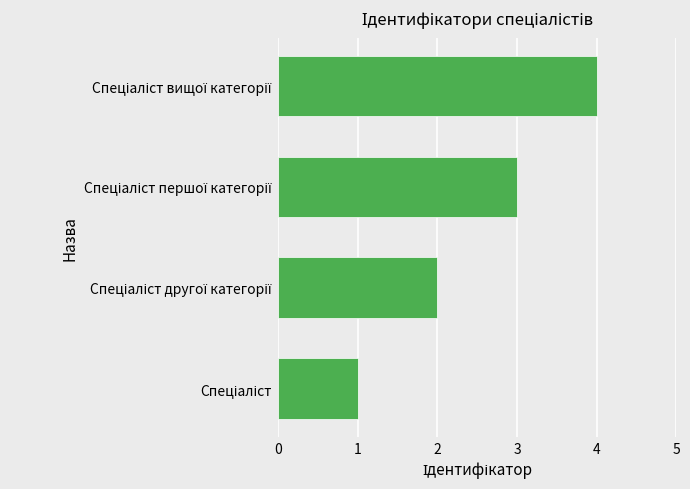

What is the maximum value shown in the chart?

4